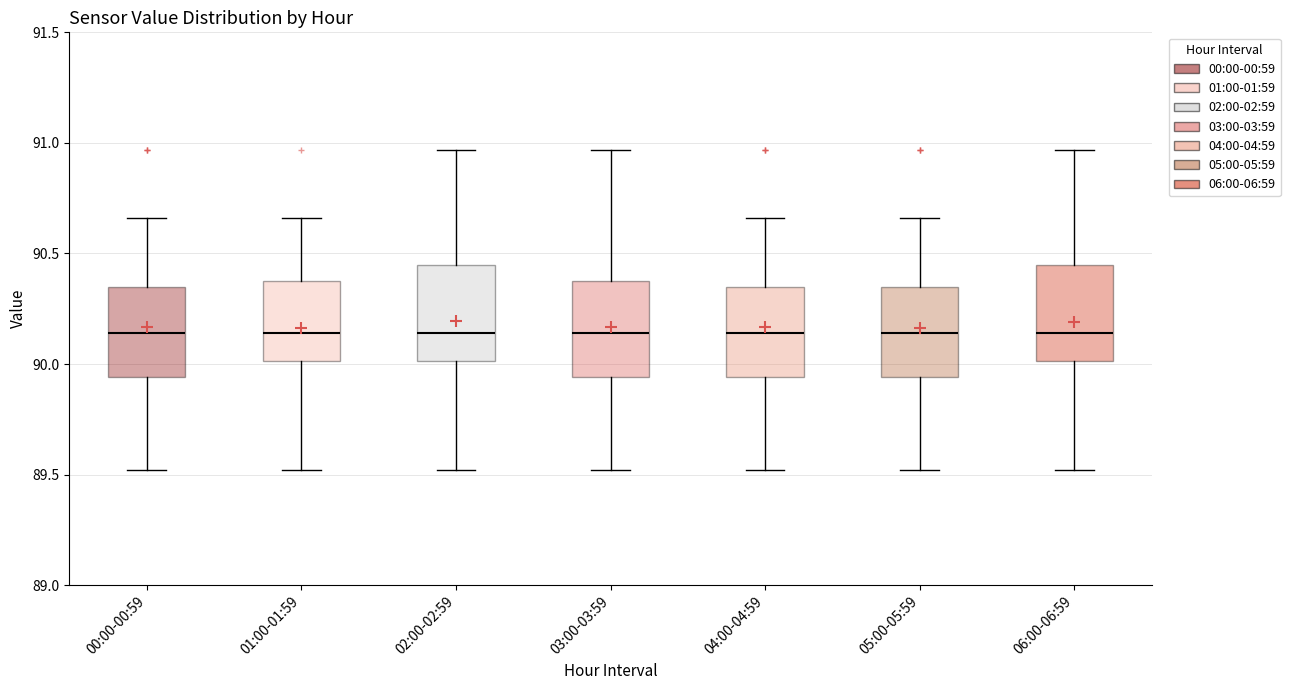

Where does the median line of the box for 01:00-01:59 sit on the y-axis? The values are not printed on the chart, so give them approximately, as read against the axis.

90.15